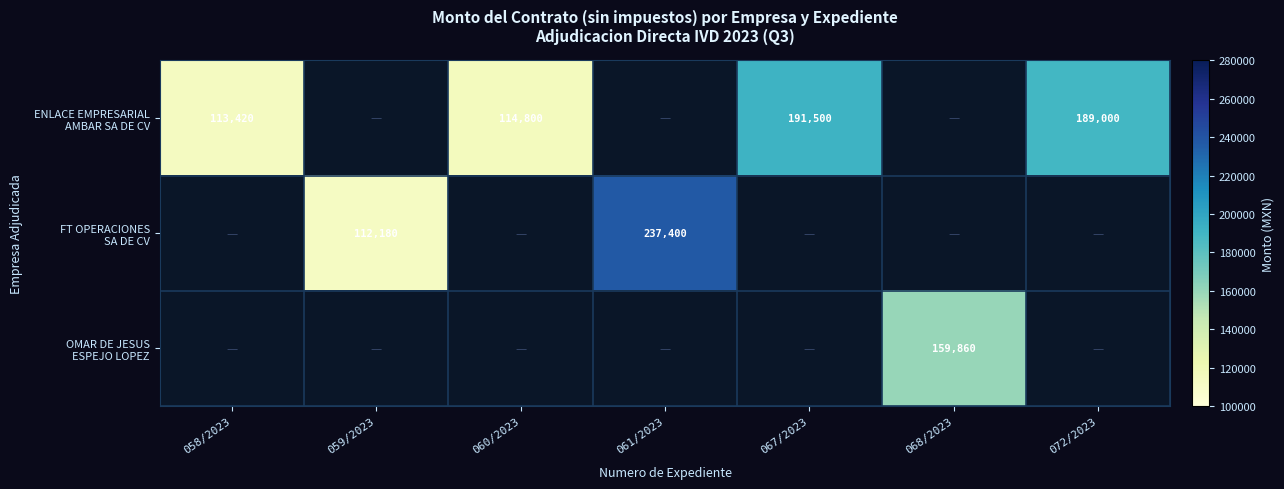

How many positive values does the ENLACE EMPRESARIAL AMBAR SA DE CV series have?

4